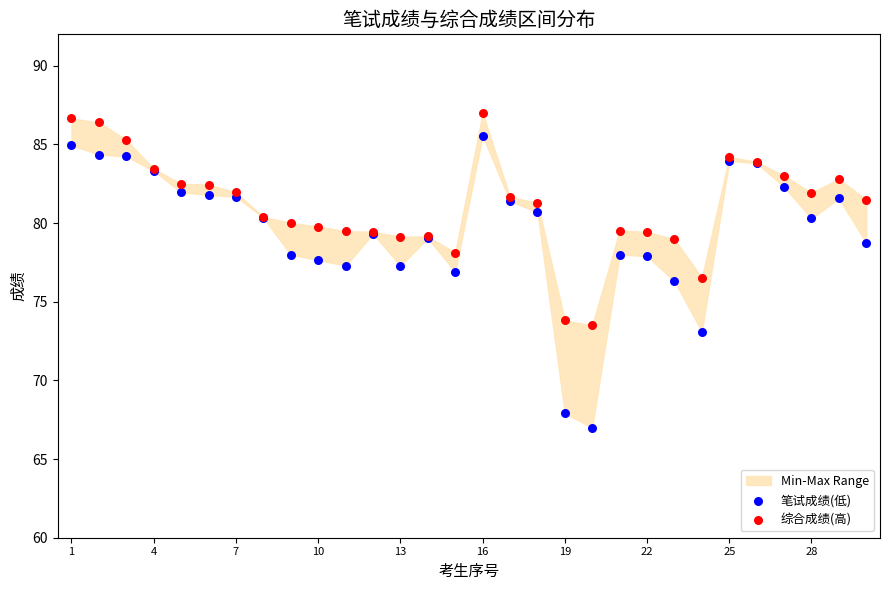

Which series contains the lowest Y value?

笔试成绩(低)